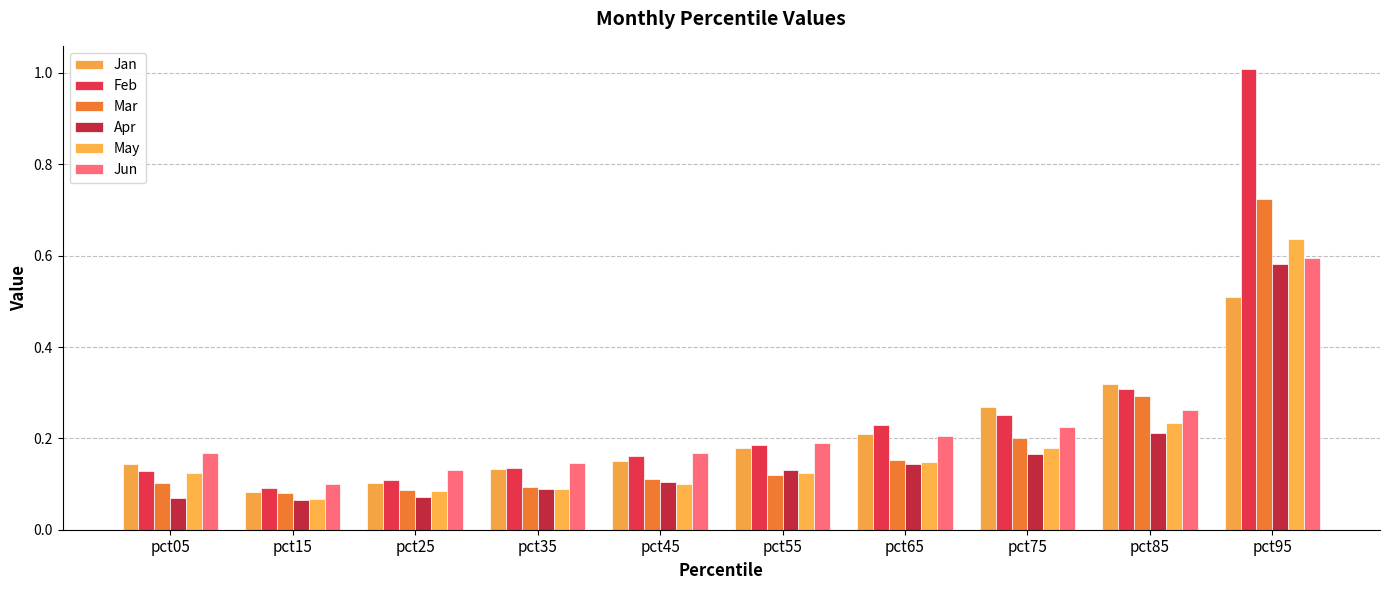

Which category has the lowest value in the Jun series?

pct15